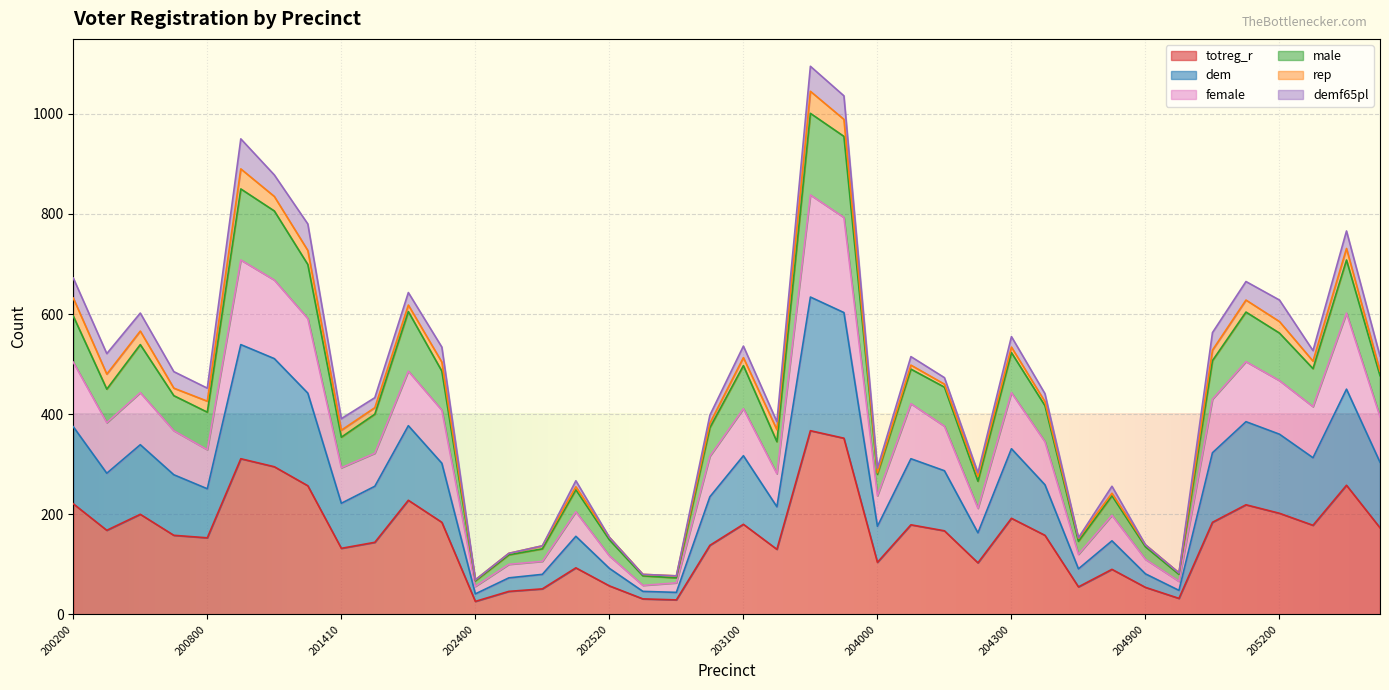

What is the maximum value for totreg_r?

367